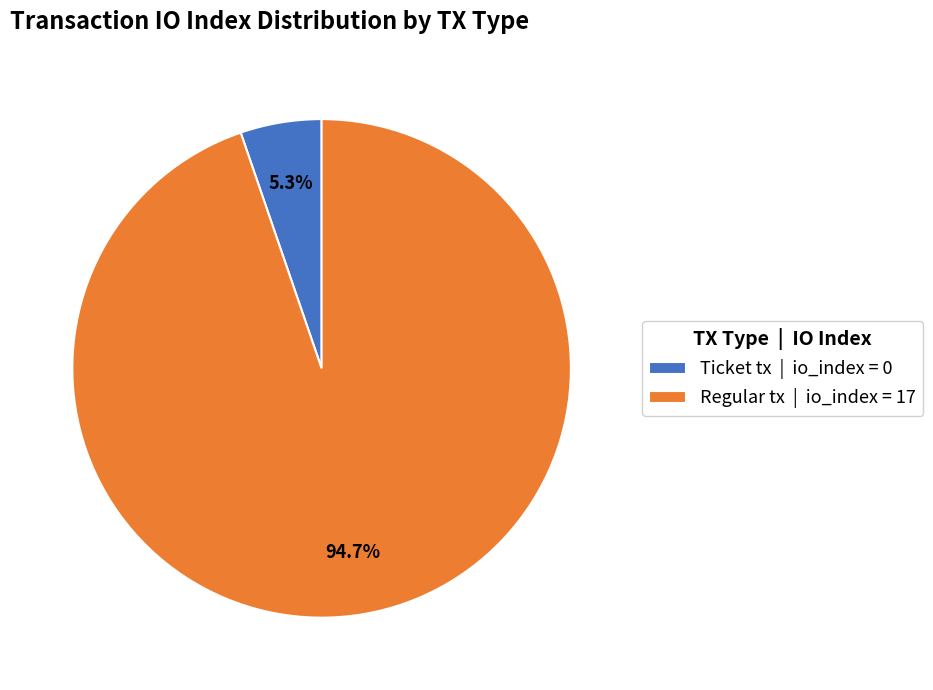

Which has a higher value, Regular tx | io_index = 17 or Ticket tx | io_index = 0?

Regular tx | io_index = 17